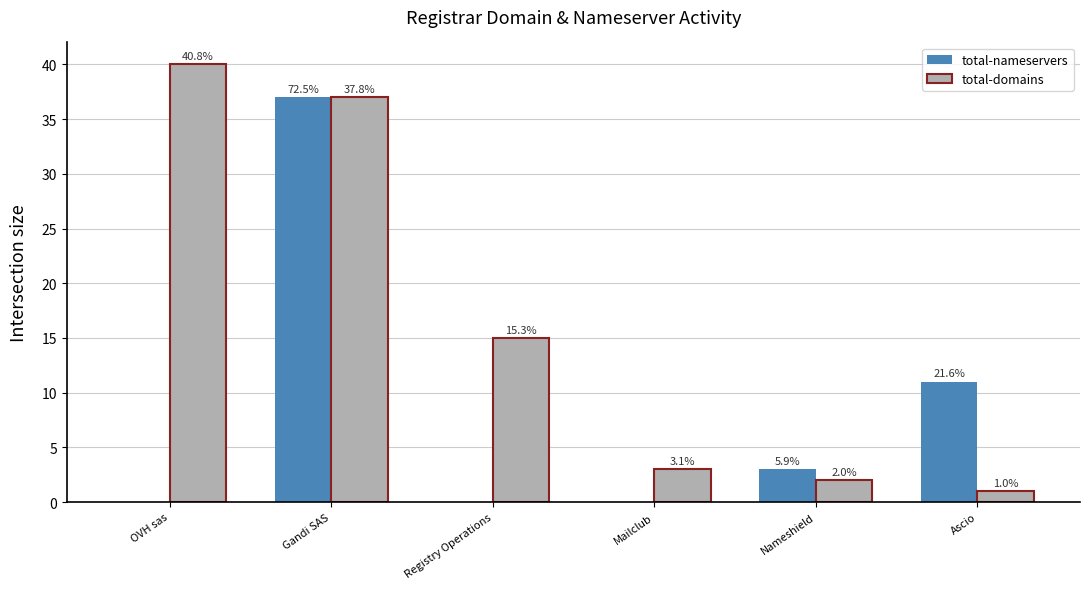

At which label is total-domains closest to 20?

Registry Operations